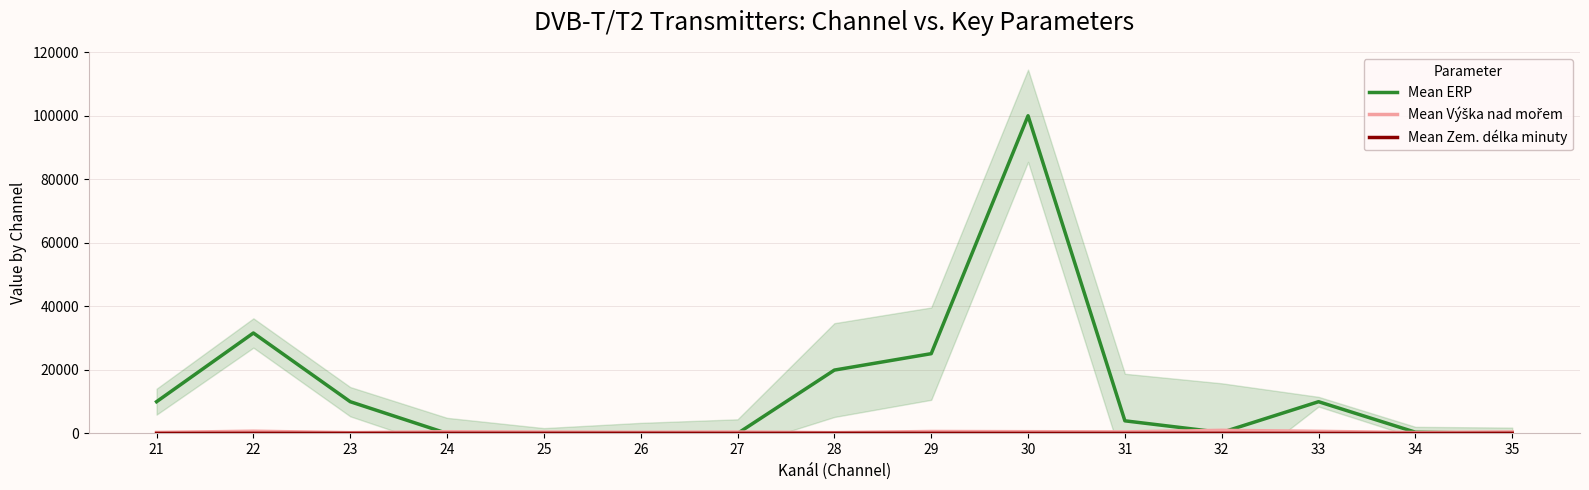

What is the highest value of the Mean ERP series?

100000